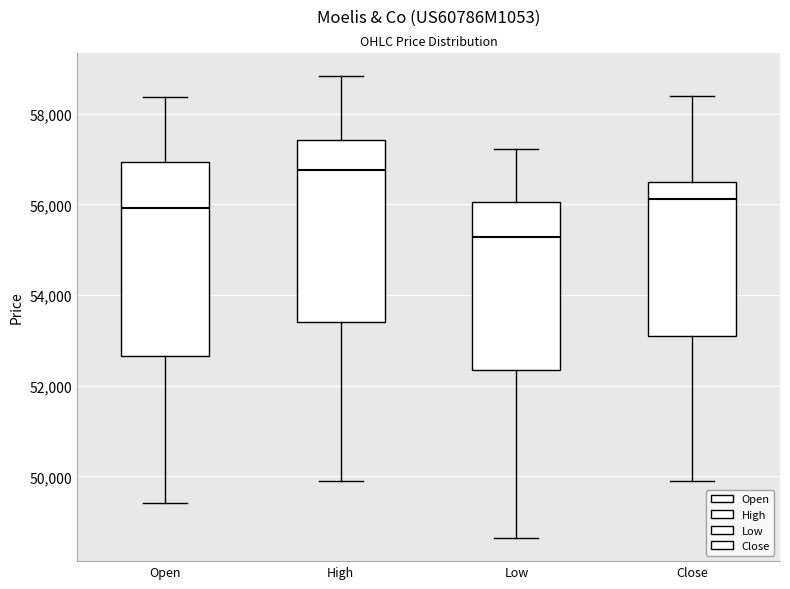

Reading left to right, transcribe this box plot: for each box, give where its median line is, the range the box spans, and where its two whiskers end, as read against the y-axis. The values are not printed on the chart, so give them approximately, as read against the axis.

Open: median 56000, box 52600 to 57000, whiskers 49400 to 58400
High: median 56800, box 53400 to 57400, whiskers 50000 to 58800
Low: median 55200, box 52400 to 56000, whiskers 48600 to 57200
Close: median 56200, box 53200 to 56400, whiskers 50000 to 58400